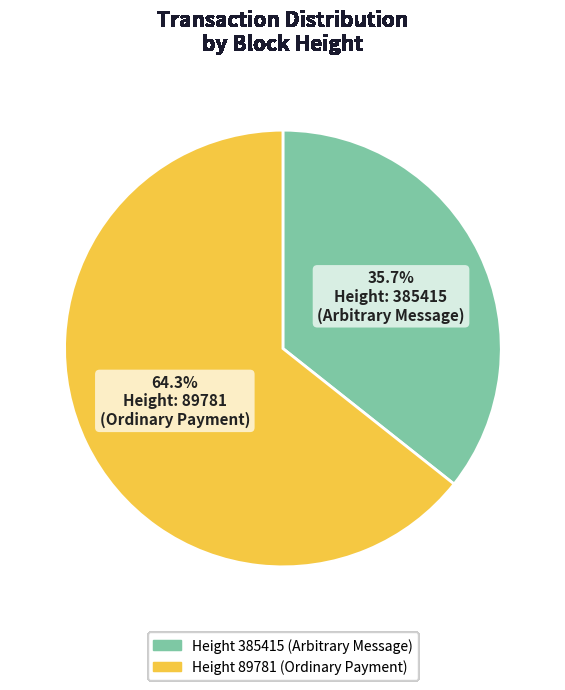

Does any single category account for the majority?

Yes